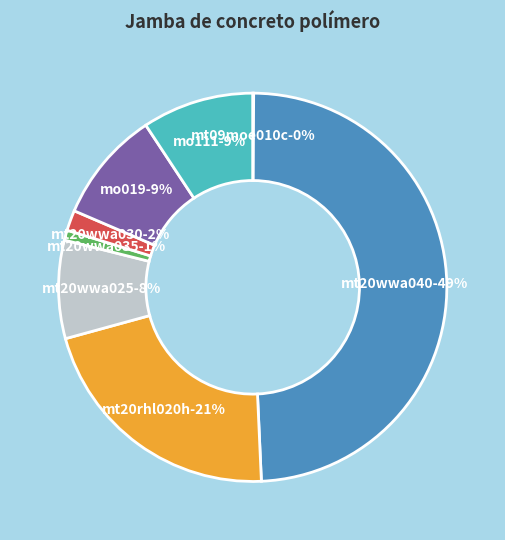

How many segments does this pie chart have?

8